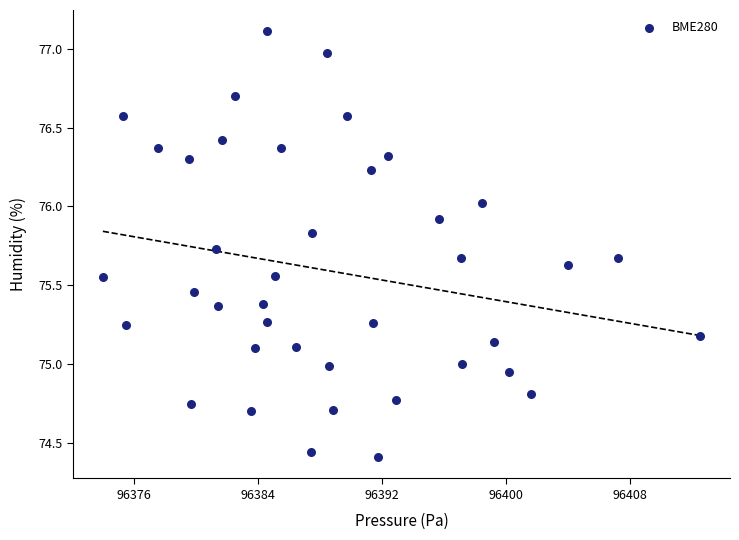

What is the range of Y values (max minus min)?

2.7